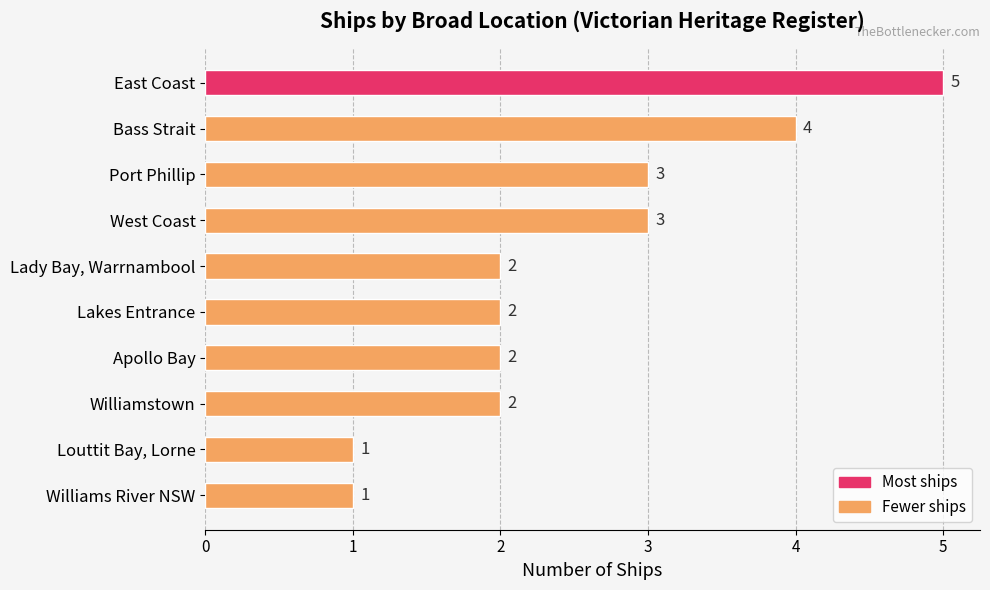

True or false: the data shows 2 at Williams River NSW.

False